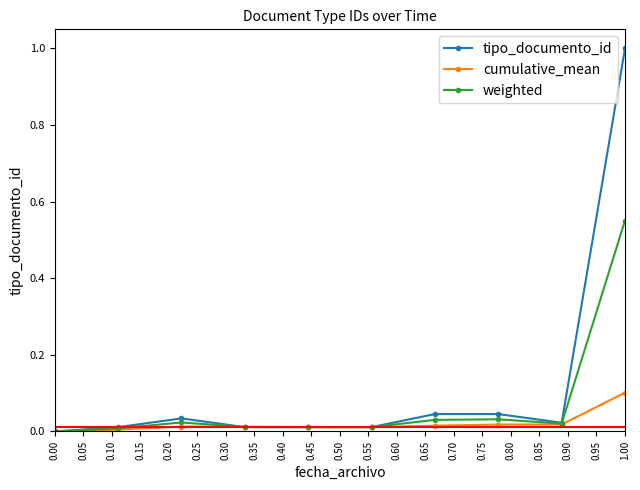

Which series has the largest range (max minus min)?

tipo_documento_id